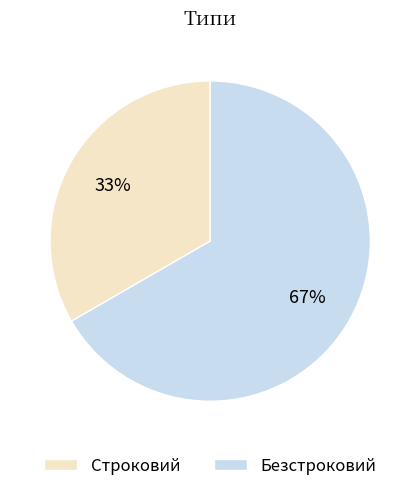

Does any single category account for the majority?

Yes